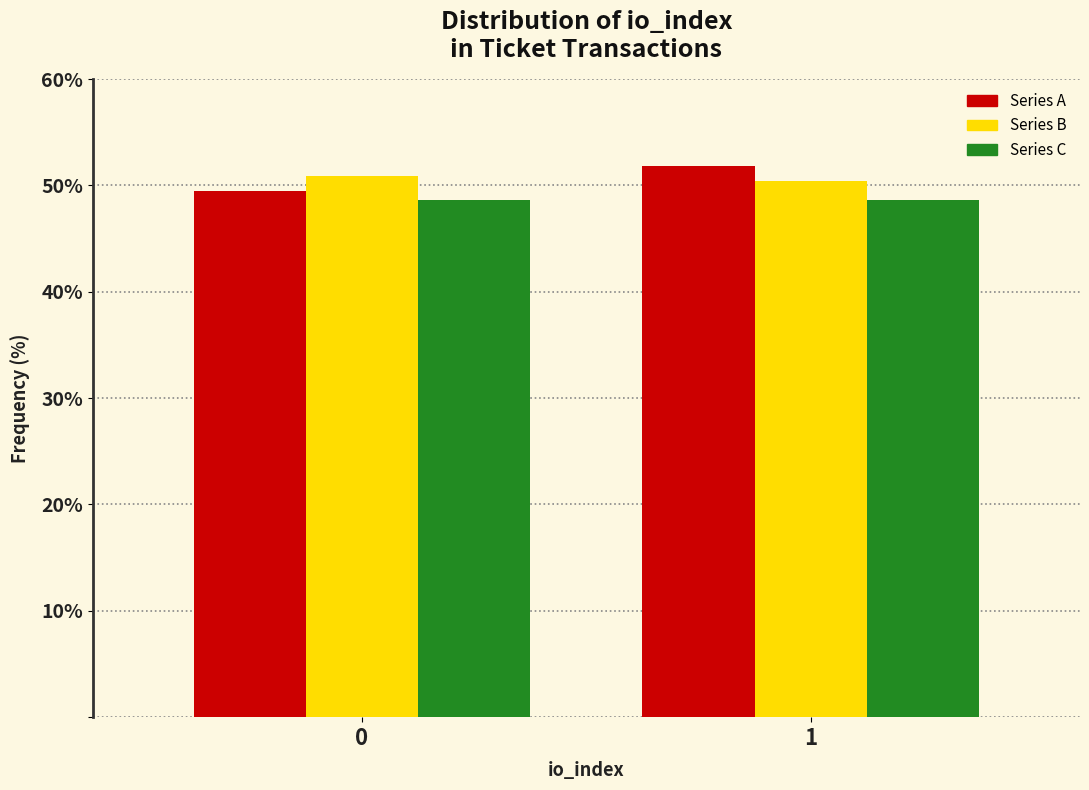

Reading left to right, extract all data points from this chart.

Series A: 0=49.5	1=51.8
Series B: 0=50.9	1=50.4
Series C: 0=48.6	1=48.6